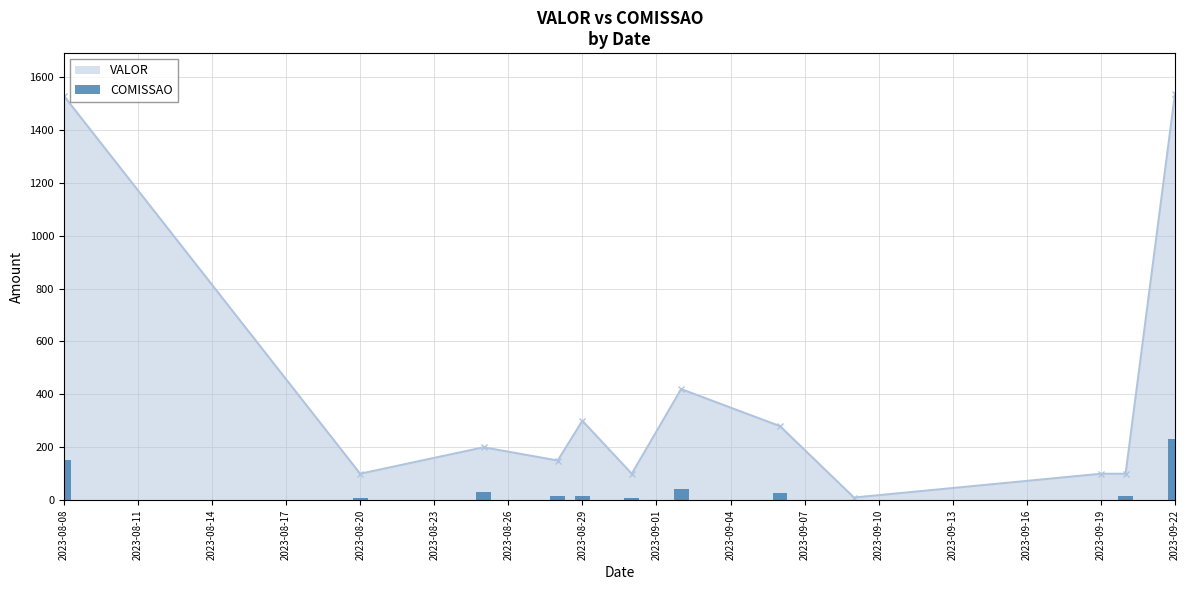

Reading left to right, what are all the values shown in this chart?

152.8	10.0	30.0	15.0	15.0	10.0	42.0	28.0	0.1	0.0	15.0	230.4